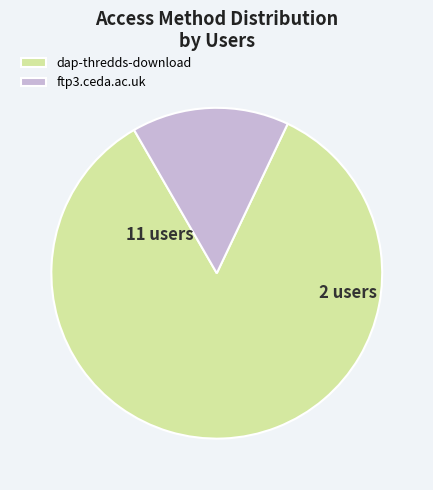

Approximately how many times larger is the value at dap-thredds-download compared to ftp3.ceda.ac.uk?

5.5